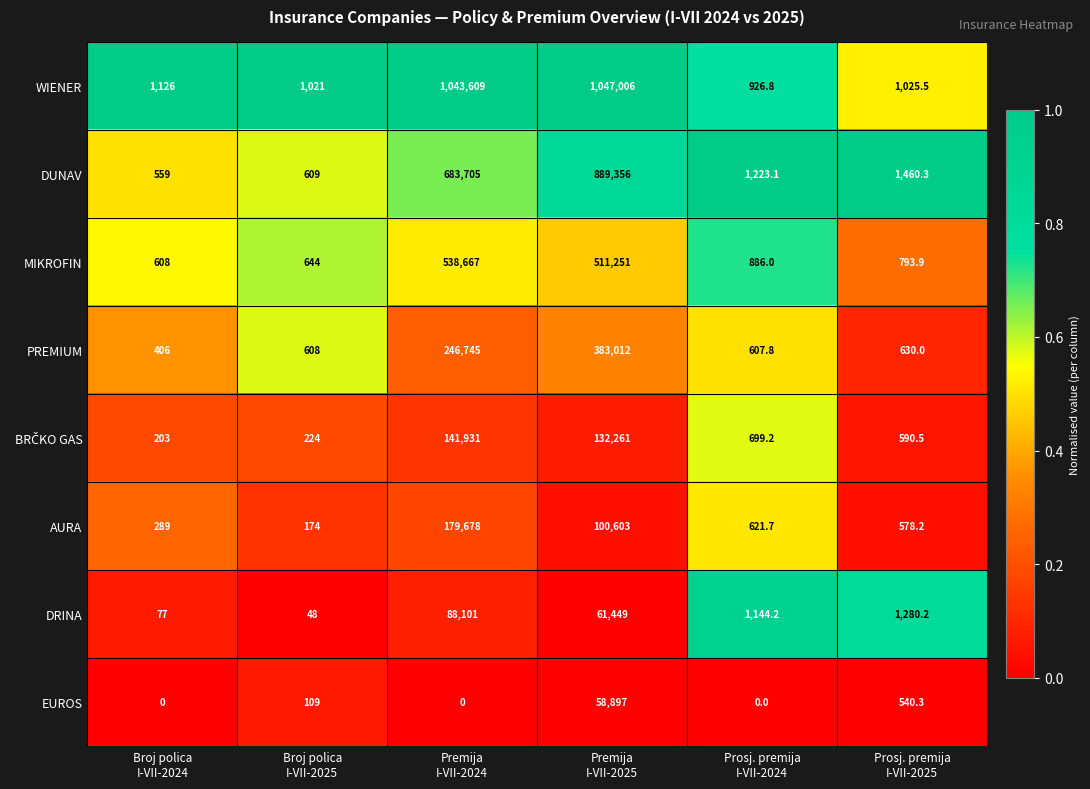

At how many categories does at least one series exceed 0?

6